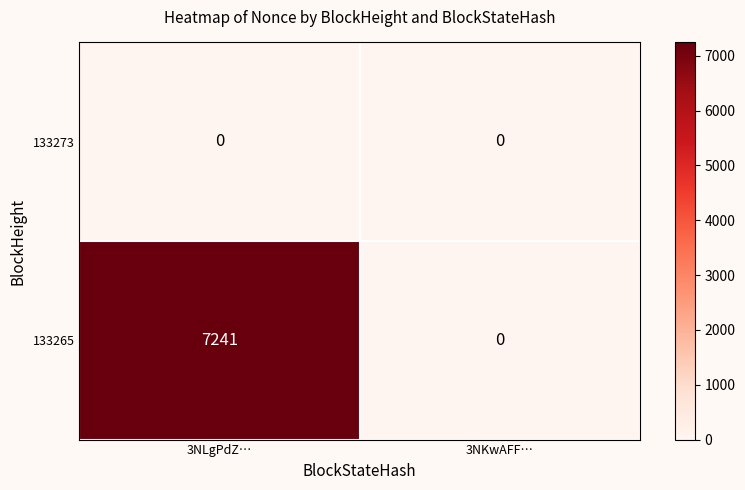

Reading left to right, list all the values displayed in this chart.

133273: 0	0
133265: 7241	0